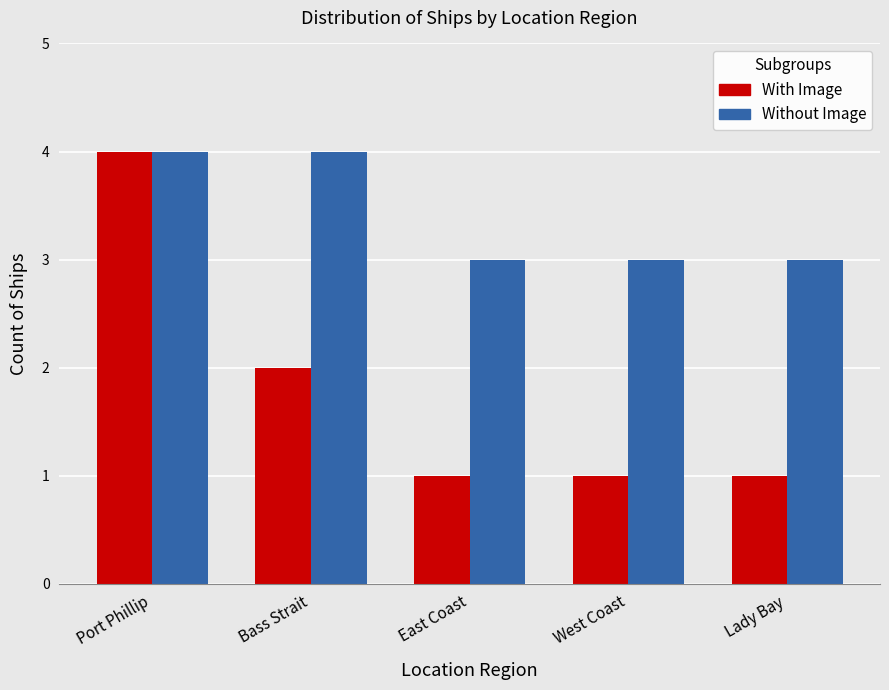

How many Without Image values are between 3 and 4?

5